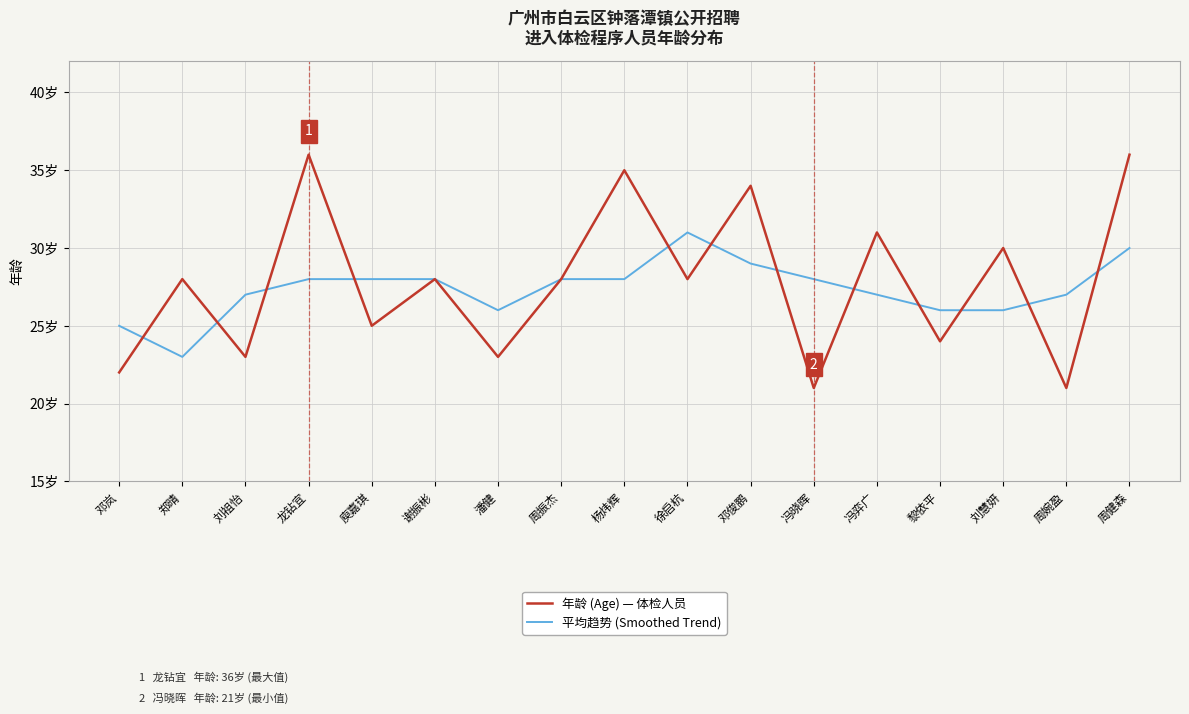

What are all the series names shown in the legend?

年龄 (Age) — 体检人员, 平均趋势 (Smoothed Trend)